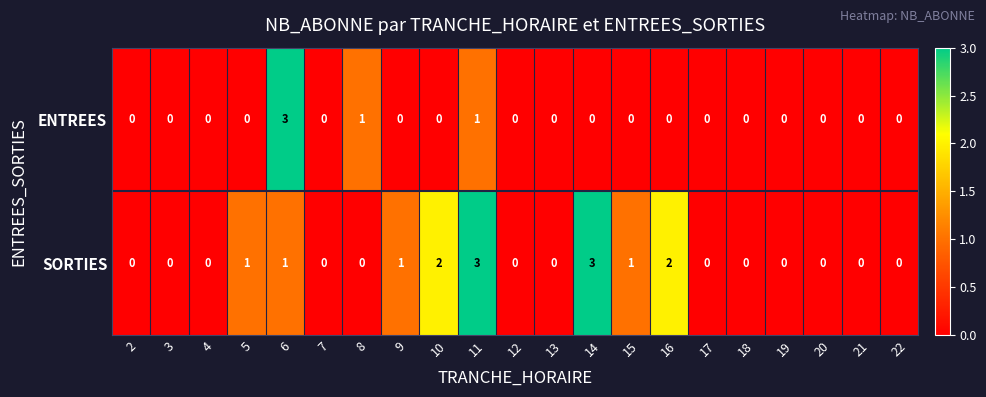

How many distinct data groups are displayed?

2